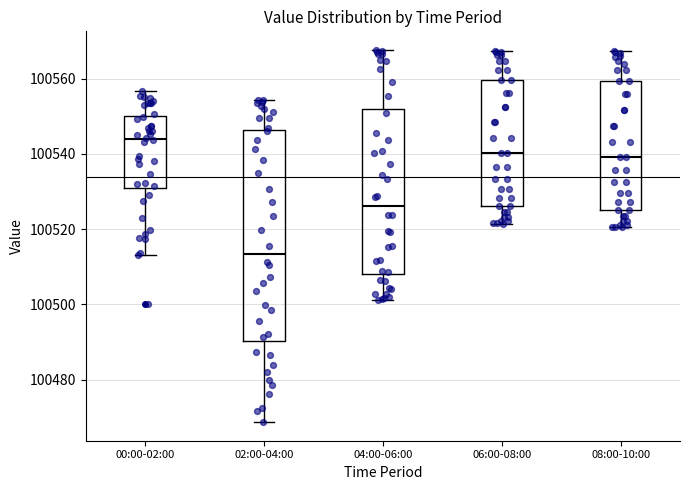

Which box is the tallest, from its lower edge to its upper edge?

02:00-04:00